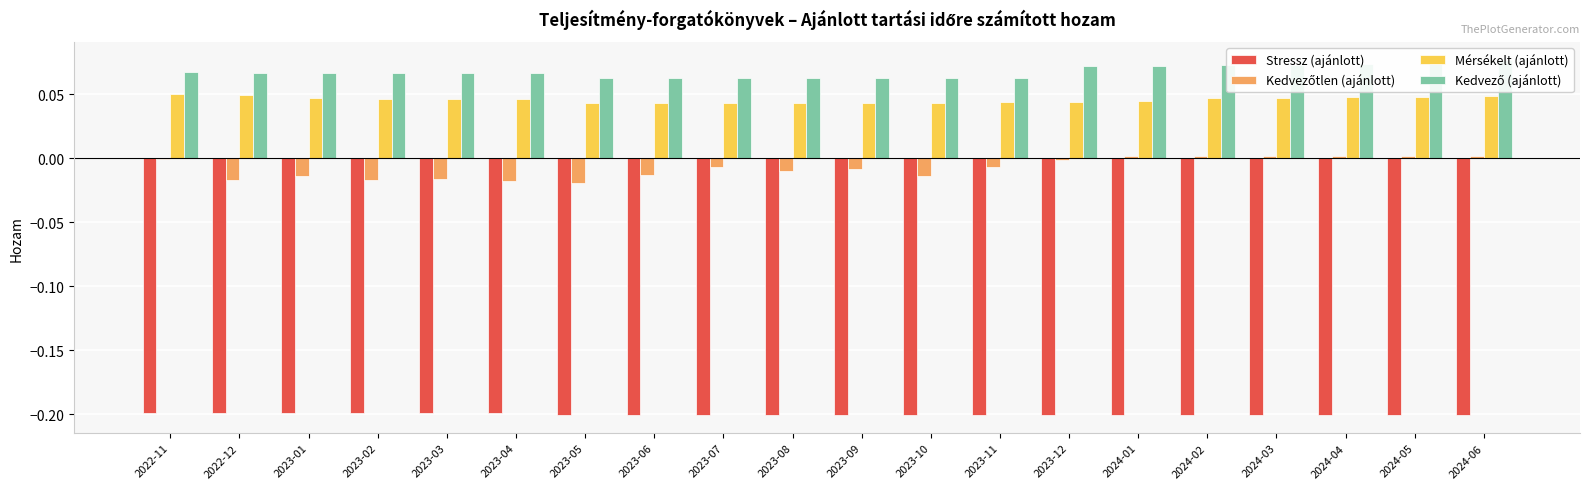

The value of Stressz (ajánlott) at 2023-05 is -0.3. True or false?

False